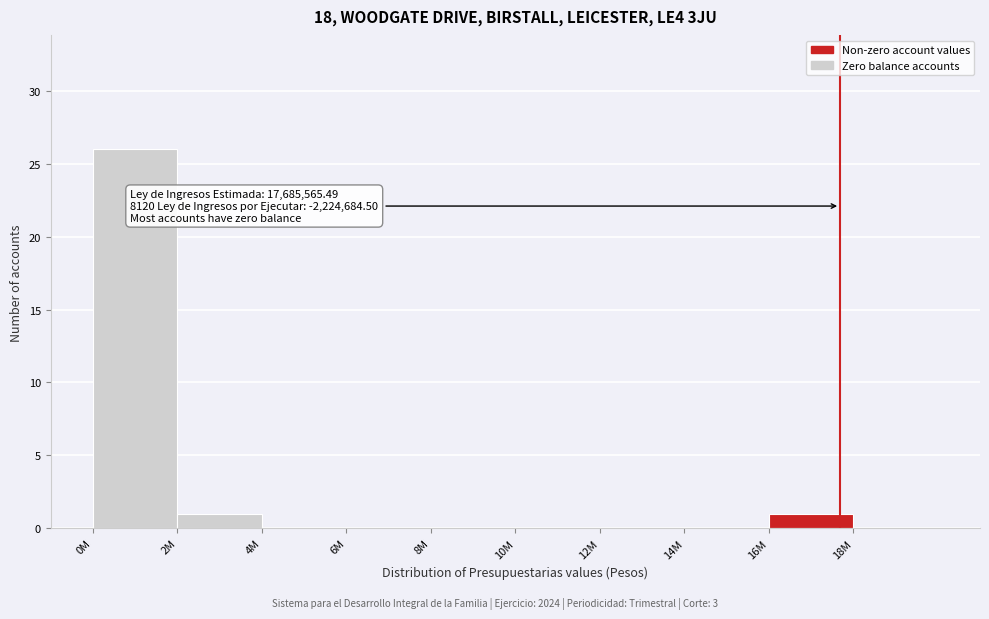

Reading left to right, what are all the values shown in this chart?

0M=26	2M=1	4M=0	6M=0	8M=0	10M=0	12M=0	14M=0	16M=1	18M=0